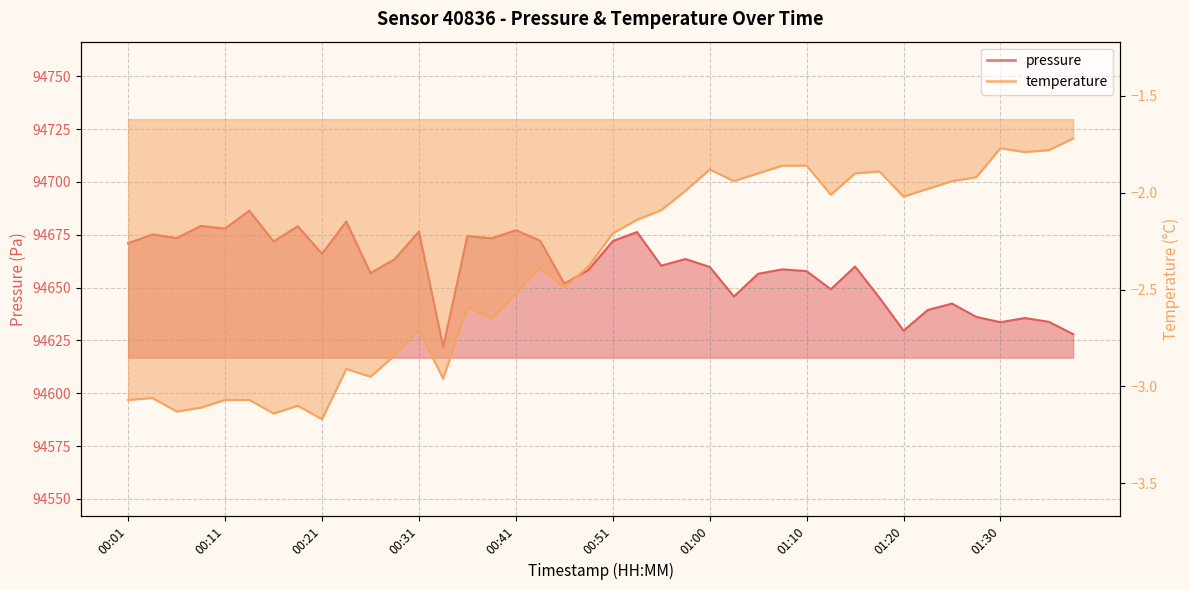

Which series changed the most between 00:14 and 00:46?

pressure